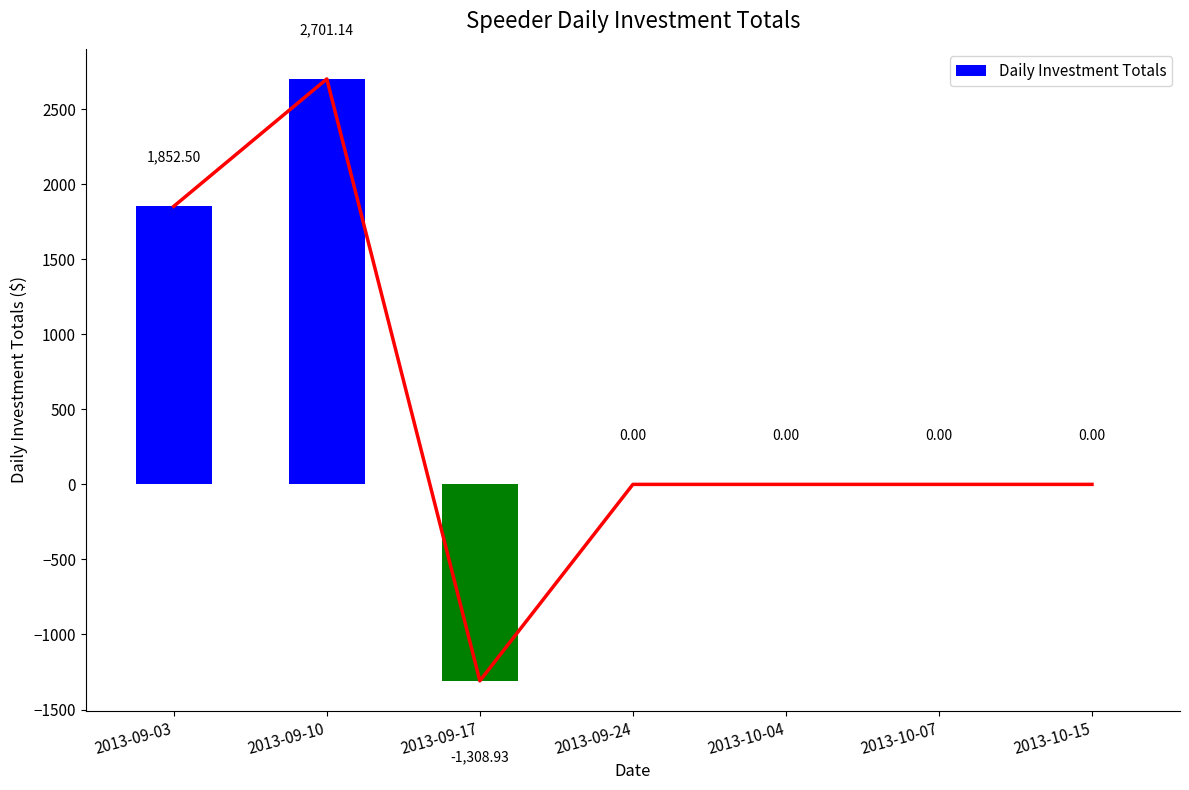

What is the difference between the second highest and minimum values?

3161.4